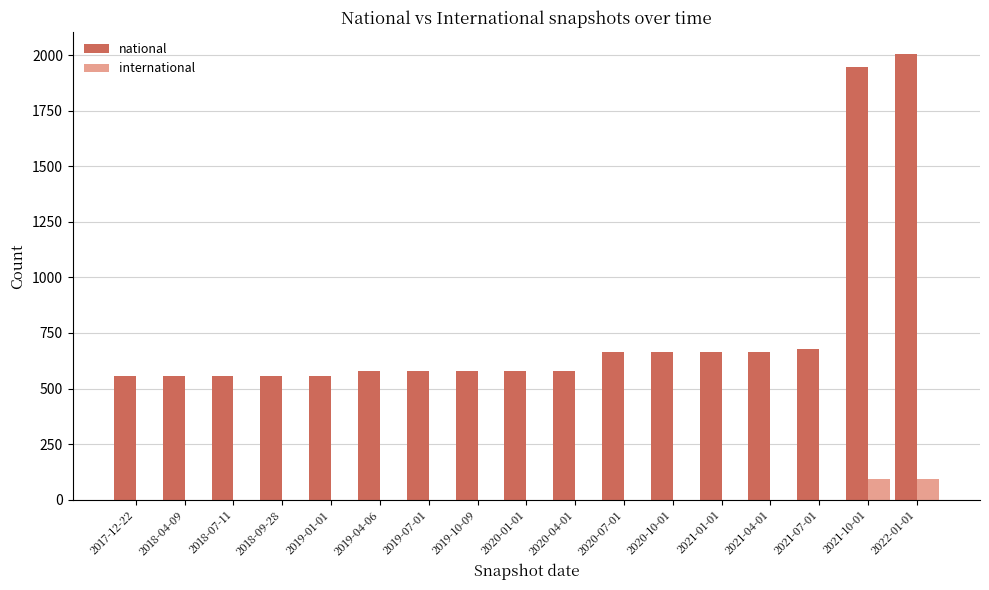

Which series has the largest total across all categories?

national